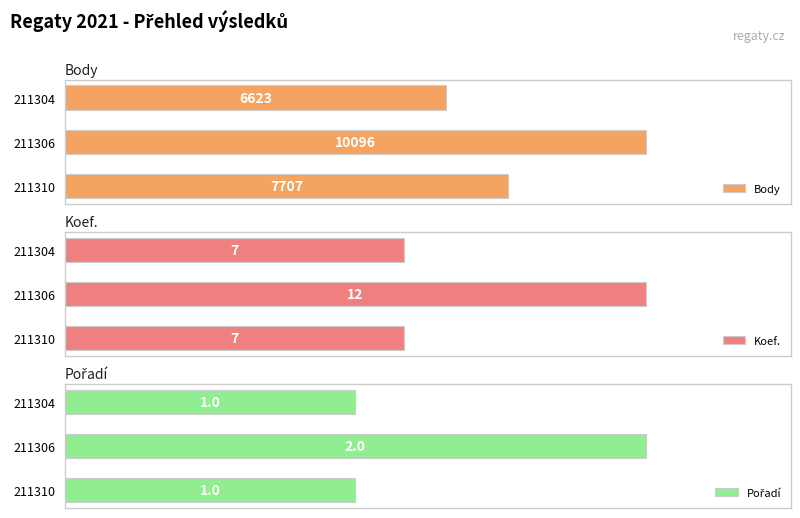

List the labels in order of Body value, smallest first.

211304, 211310, 211306